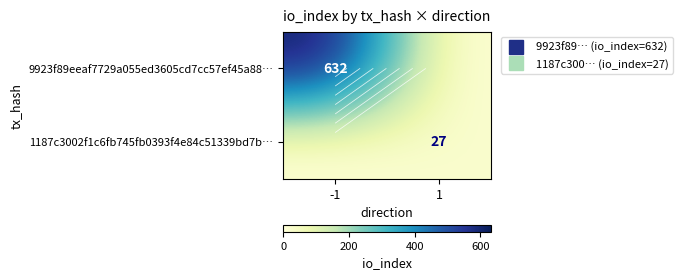

At which category does the chart reach its minimum across all series?

1